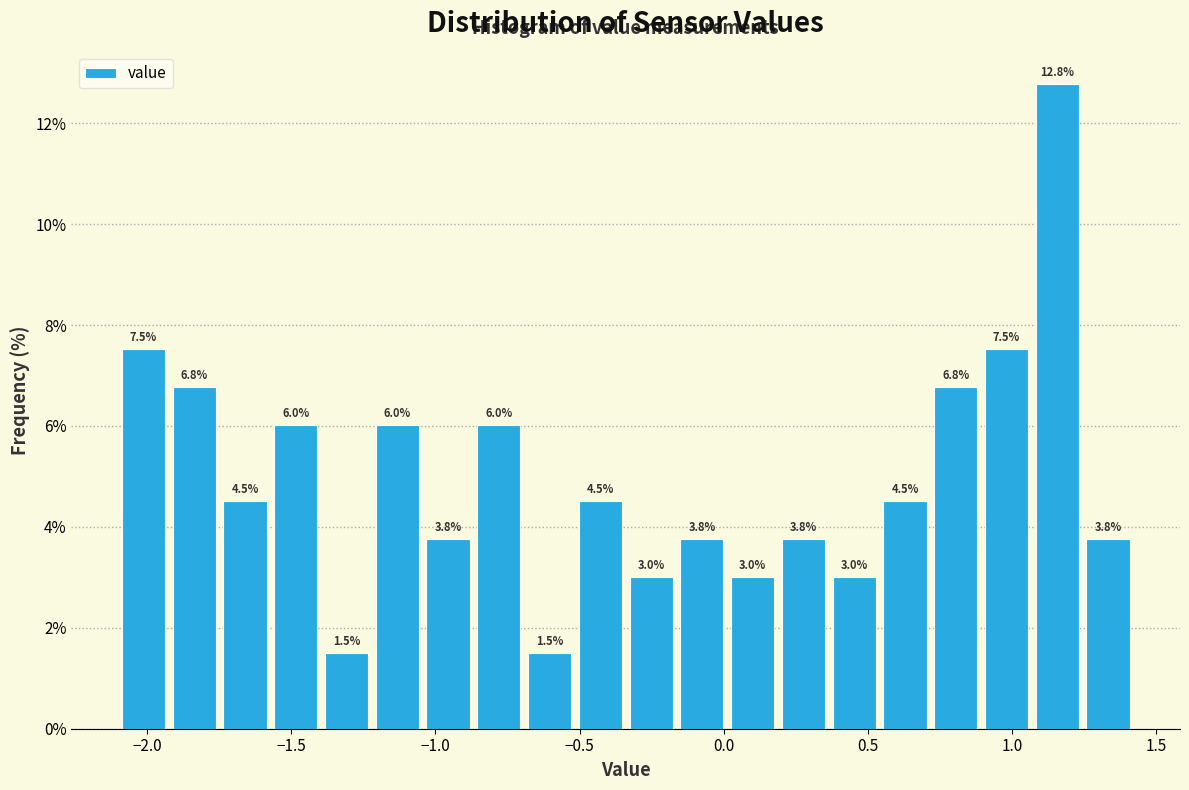

Around what value on the x-axis is the tallest bar? Give the approximate position of its centre, as read against the axis.

1.15